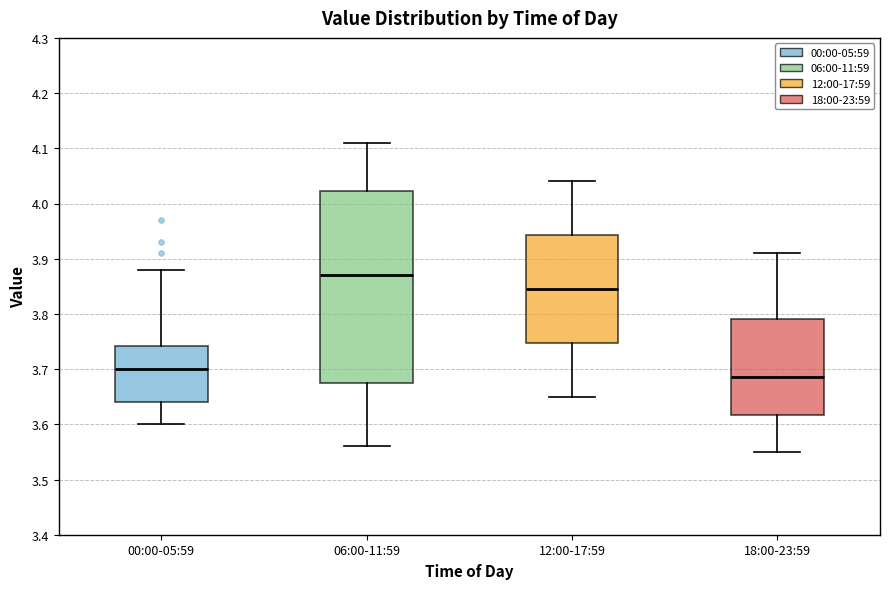

Reading left to right, read every box against the y-axis: the position of its median line, the range the box covers, and the ends of its whiskers. The values are not printed on the chart, so give them approximately, as read against the axis.

00:00-05:59: median 3.70, box 3.64 to 3.74, whiskers 3.60 to 3.88
06:00-11:59: median 3.87, box 3.68 to 4.02, whiskers 3.56 to 4.11
12:00-17:59: median 3.85, box 3.75 to 3.94, whiskers 3.65 to 4.04
18:00-23:59: median 3.69, box 3.62 to 3.79, whiskers 3.55 to 3.91